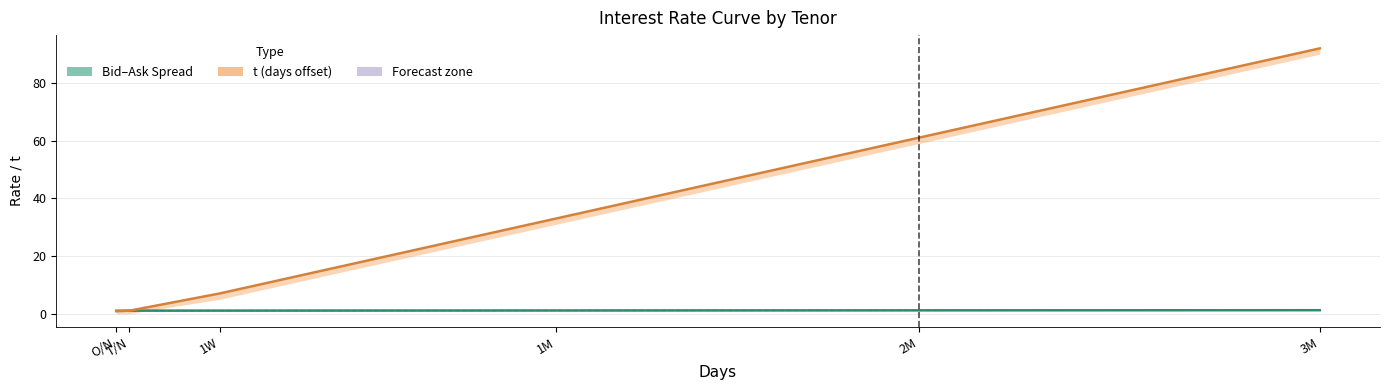

What position from the right is 1W?

4